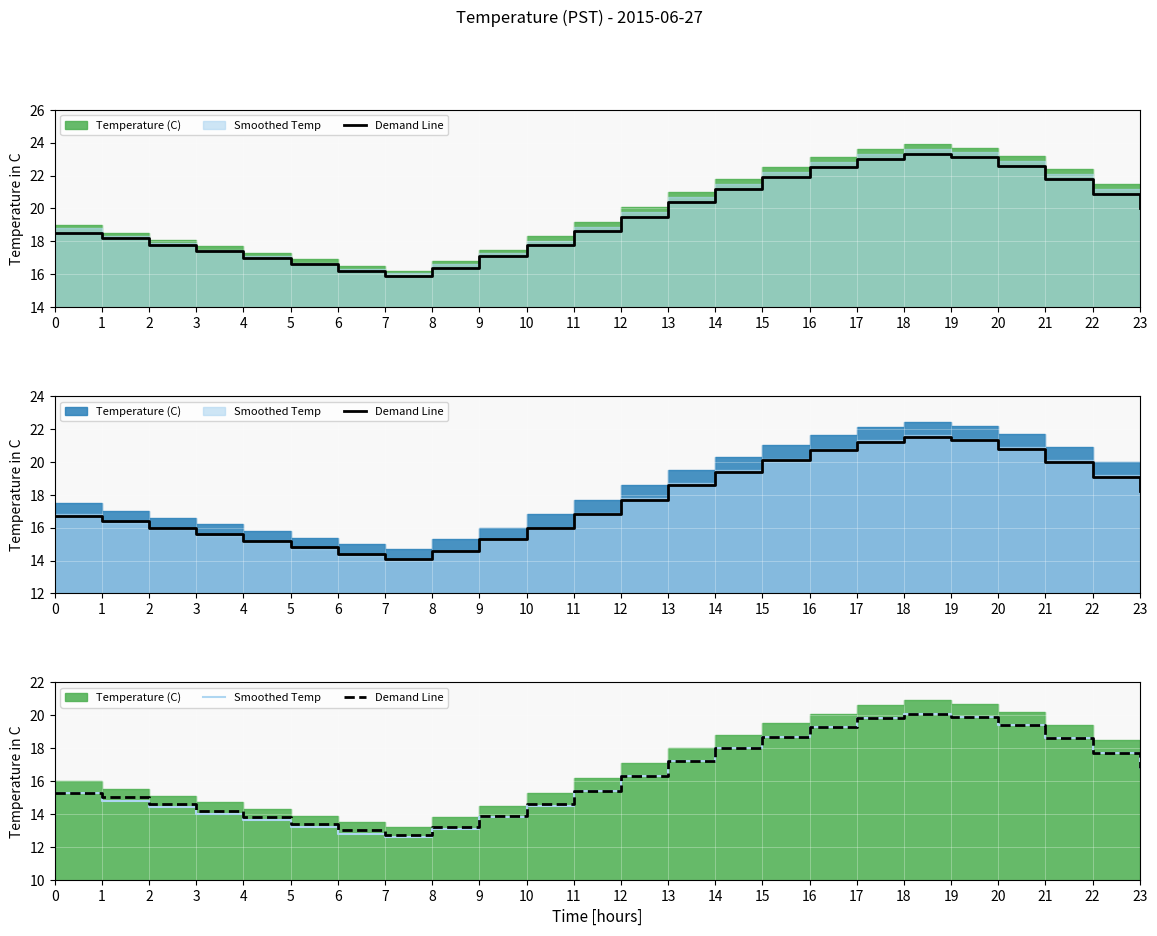

Which series changed the most between 8 and 10?

Demand Line